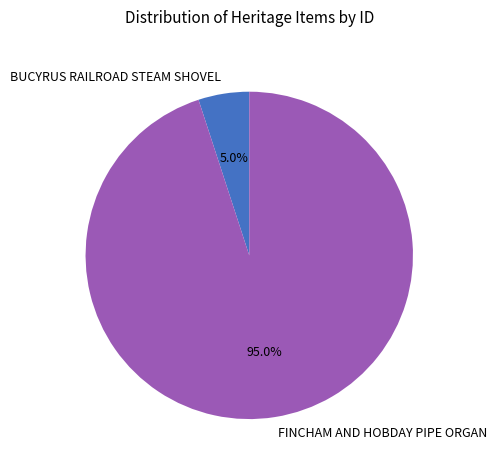

To the nearest percent, what is the combined percentage of FINCHAM AND HOBDAY PIPE ORGAN and BUCYRUS RAILROAD STEAM SHOVEL?

100%